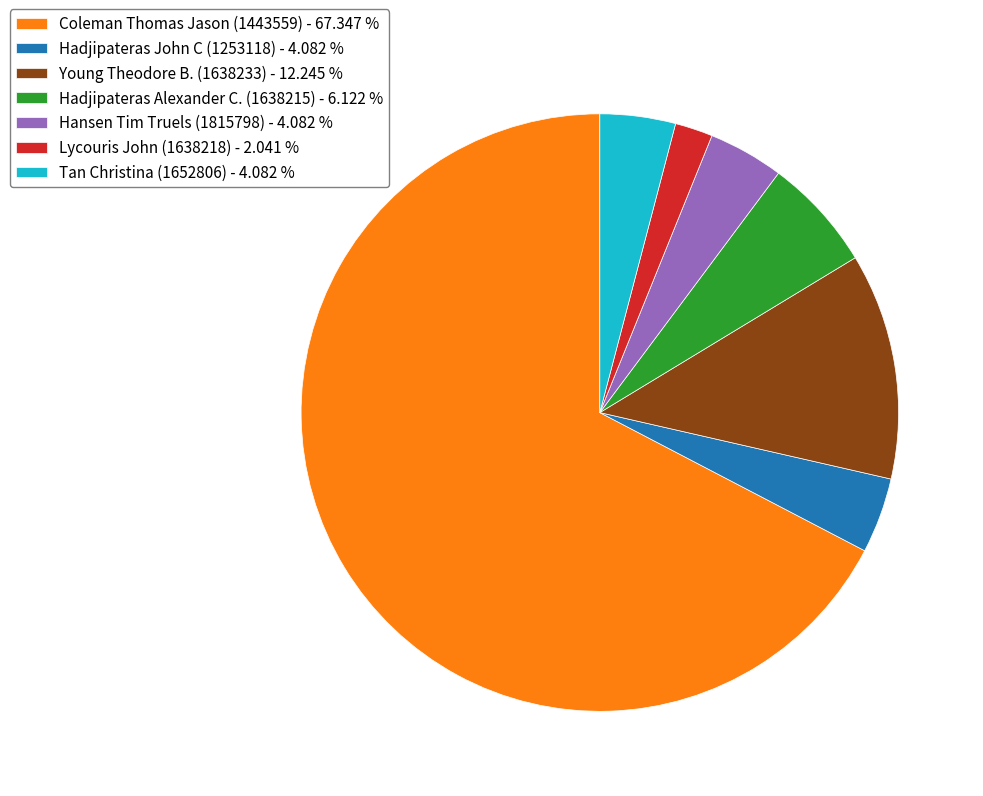

The Hadjipateras John C (1253118) slice represents 14% of the pie. True or false?

False